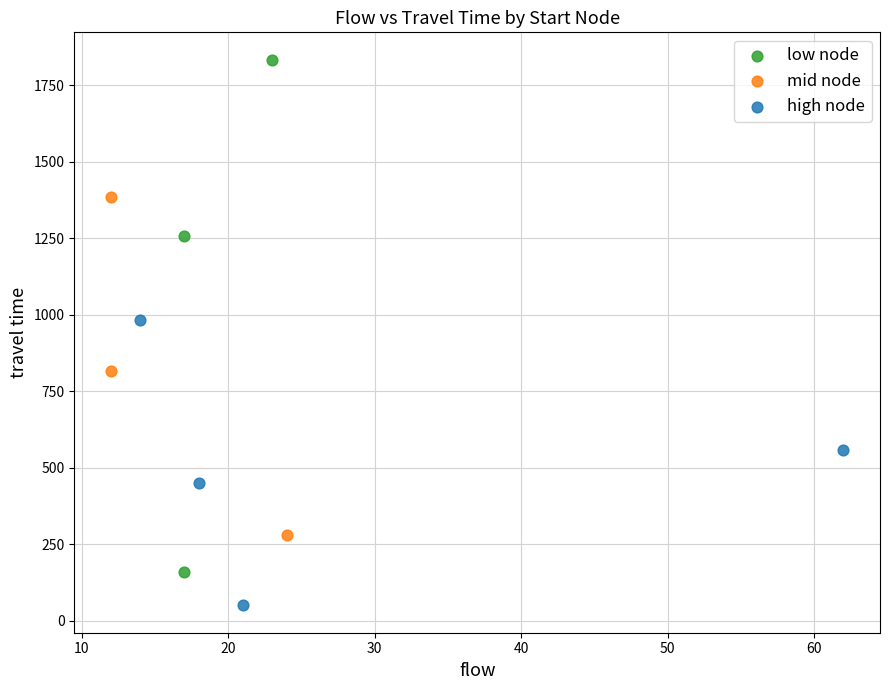

Which series contains the lowest Y value?

high node